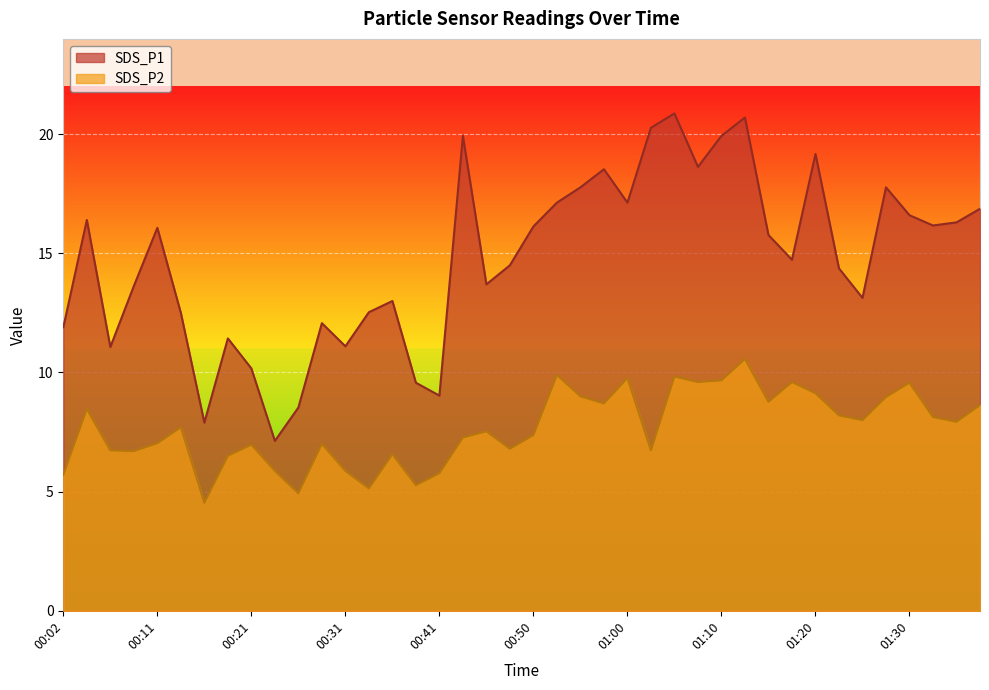

How many lines are shown in the chart?

2